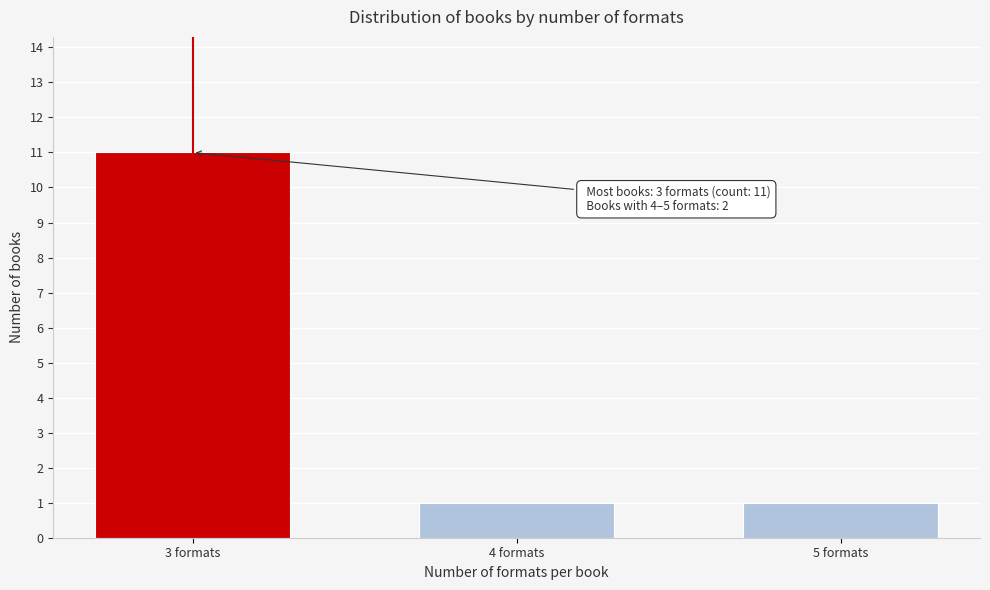

Reading left to right, what are all the values shown in this chart?

11	1	1